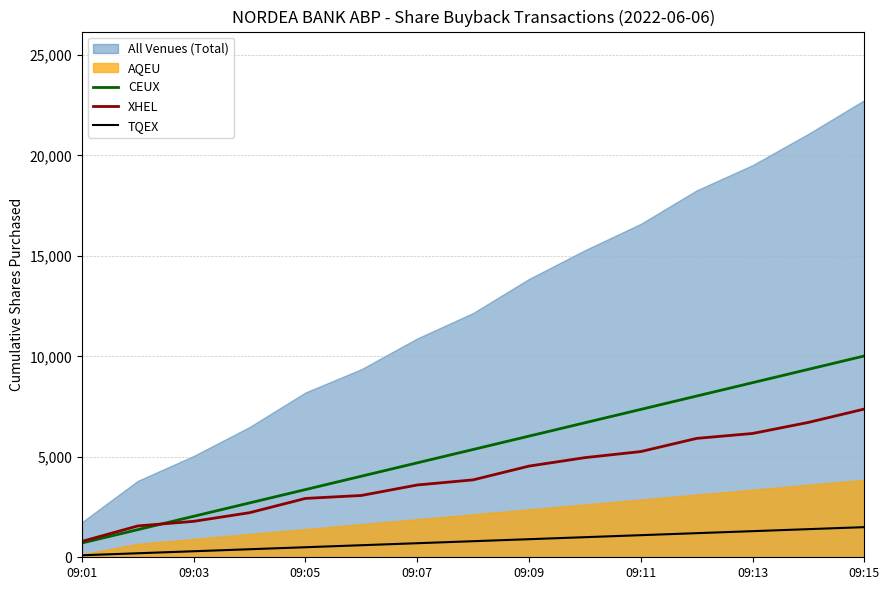

True or false: TQEX and XHEL cross at least once.

False